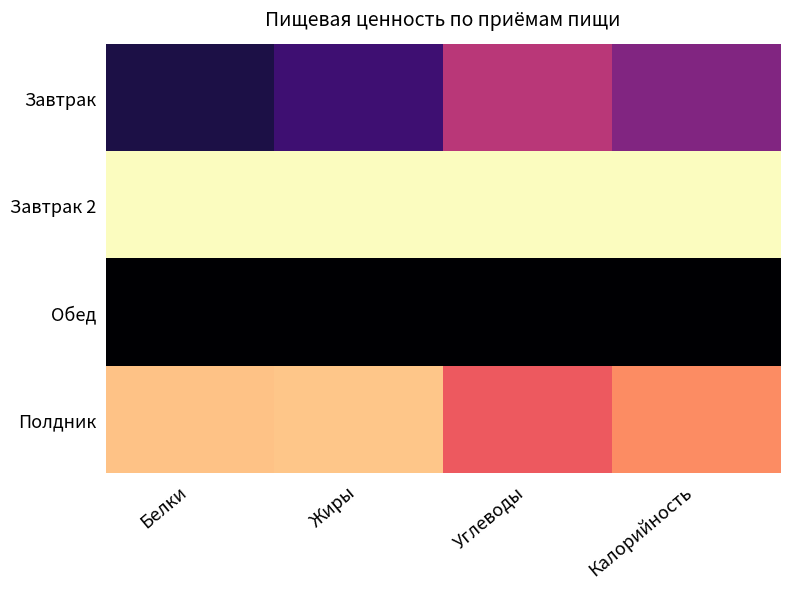

At which category is the sum across all series the highest?

Белки